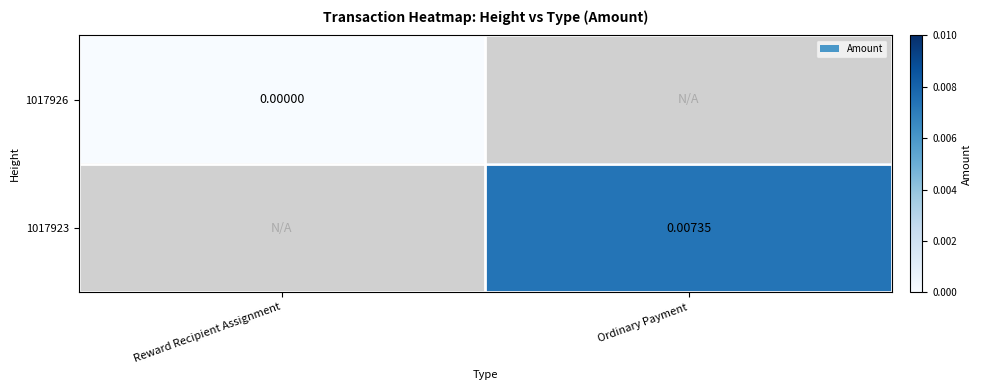

At how many categories does at least one series exceed 0?

1